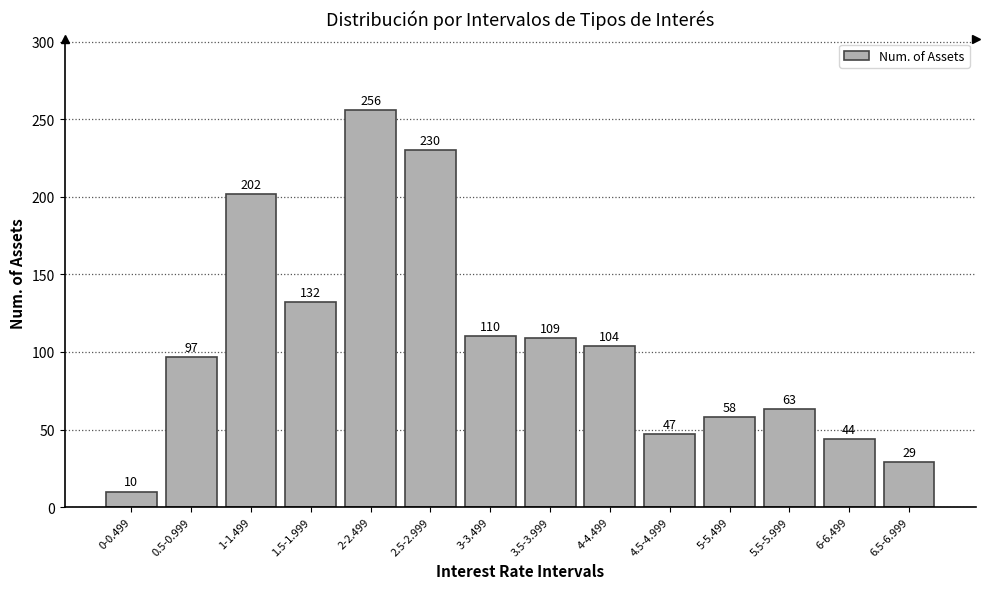

Reading left to right, list all the values displayed in this chart.

10	97	202	132	256	230	110	109	104	47	58	63	44	29